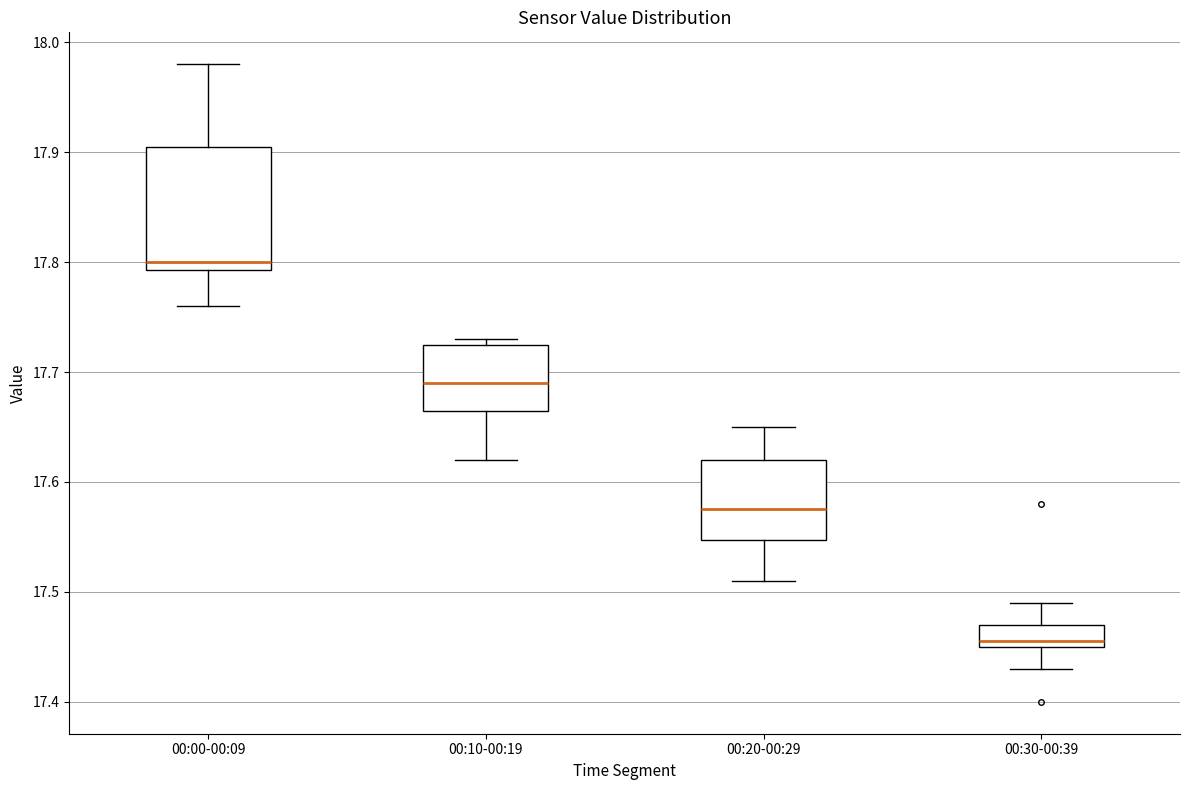

Reading left to right, read every box against the y-axis: the position of its median line, the range the box covers, and the ends of its whiskers. The values are not printed on the chart, so give them approximately, as read against the axis.

00:00-00:09: median 17.80, box 17.79 to 17.91, whiskers 17.76 to 17.98
00:10-00:19: median 17.69, box 17.67 to 17.73, whiskers 17.62 to 17.73 (just above the box's upper edge)
00:20-00:29: median 17.58, box 17.55 to 17.62, whiskers 17.51 to 17.65
00:30-00:39: median 17.46, box 17.45 to 17.47, whiskers 17.43 to 17.49